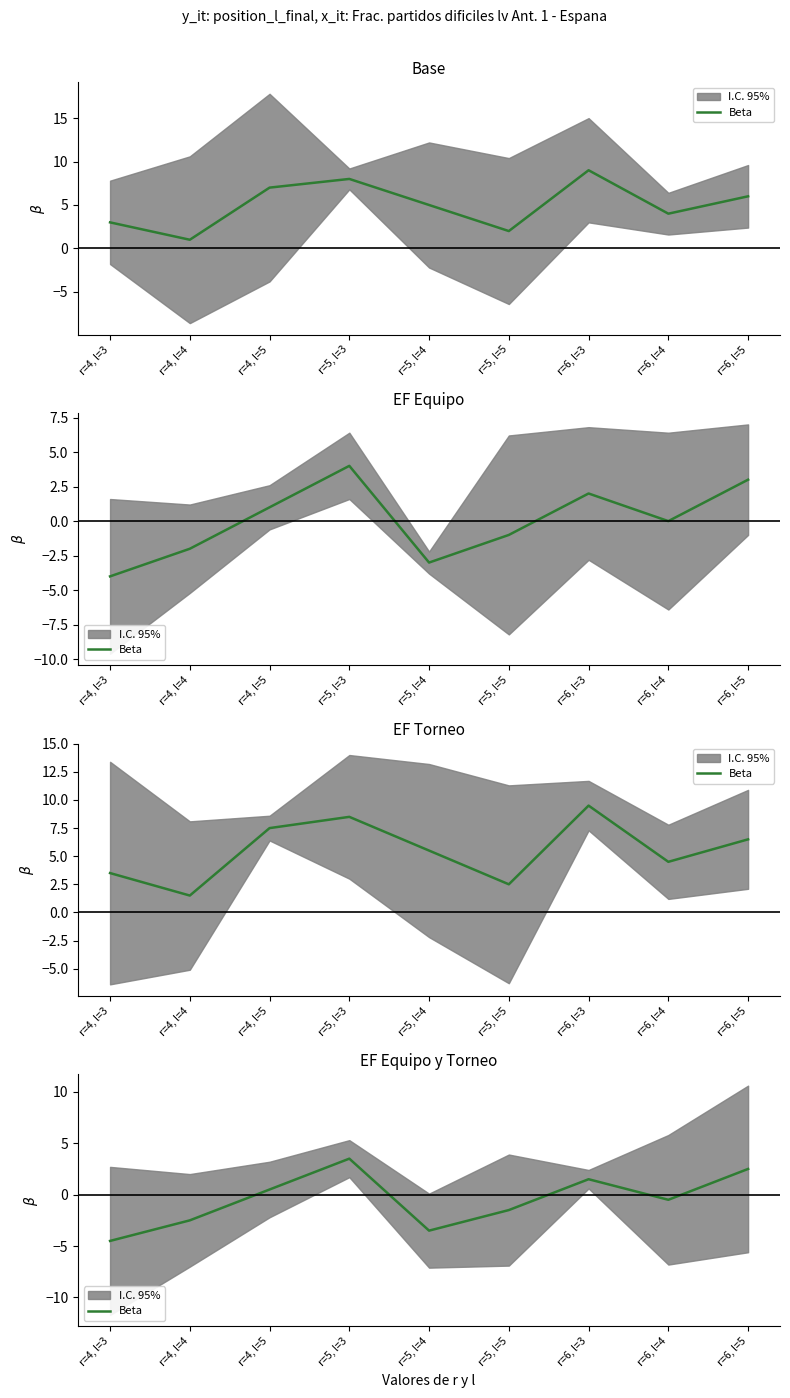

List the labels in order of value, smallest first.

r=4, l=3, r=5, l=4, r=4, l=4, r=5, l=5, r=6, l=4, r=4, l=5, r=6, l=3, r=6, l=5, r=5, l=3